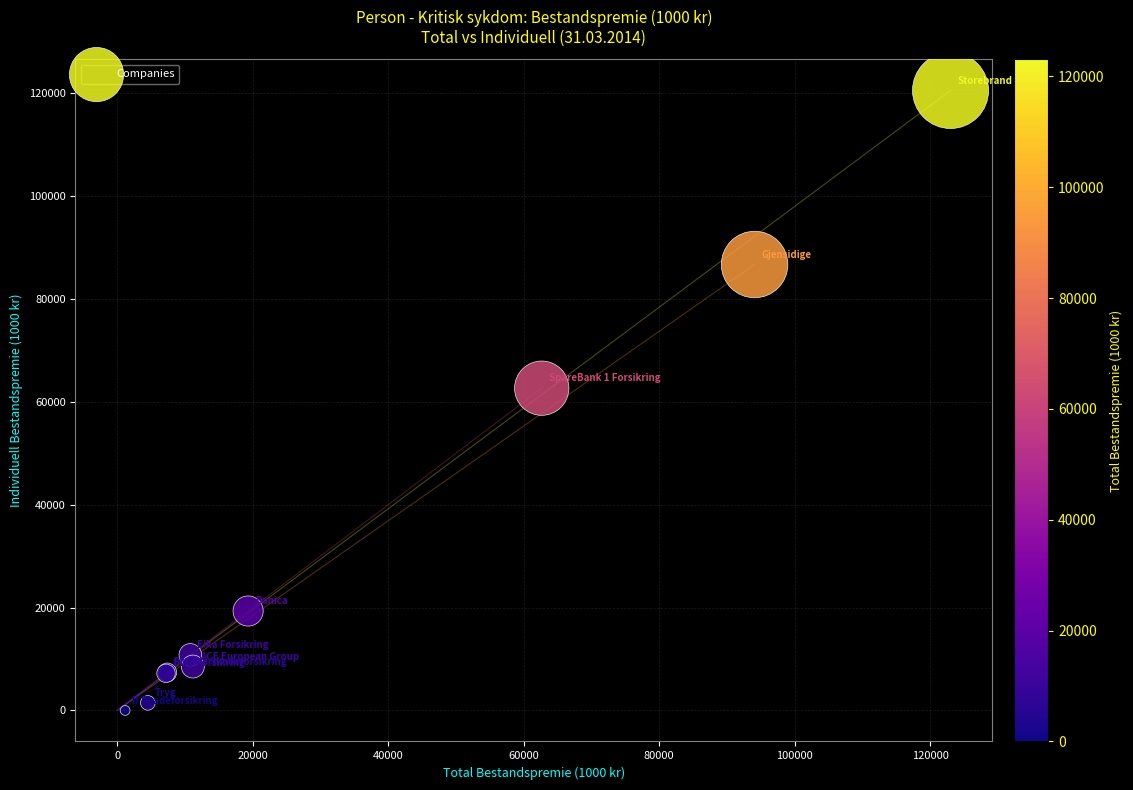

What Y value in the scatter plot is closest to 60290?

62682.0